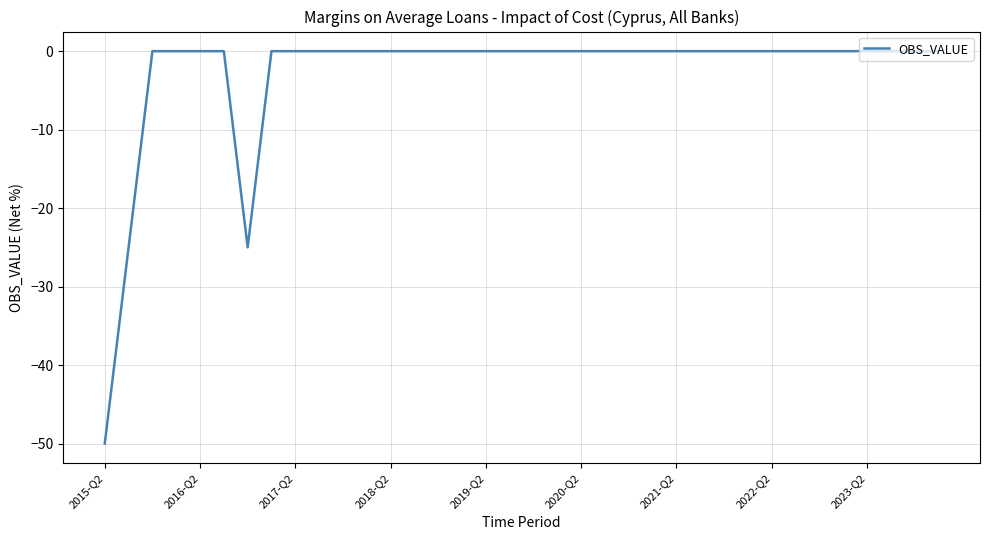

What is the difference between the second highest and minimum values?

50